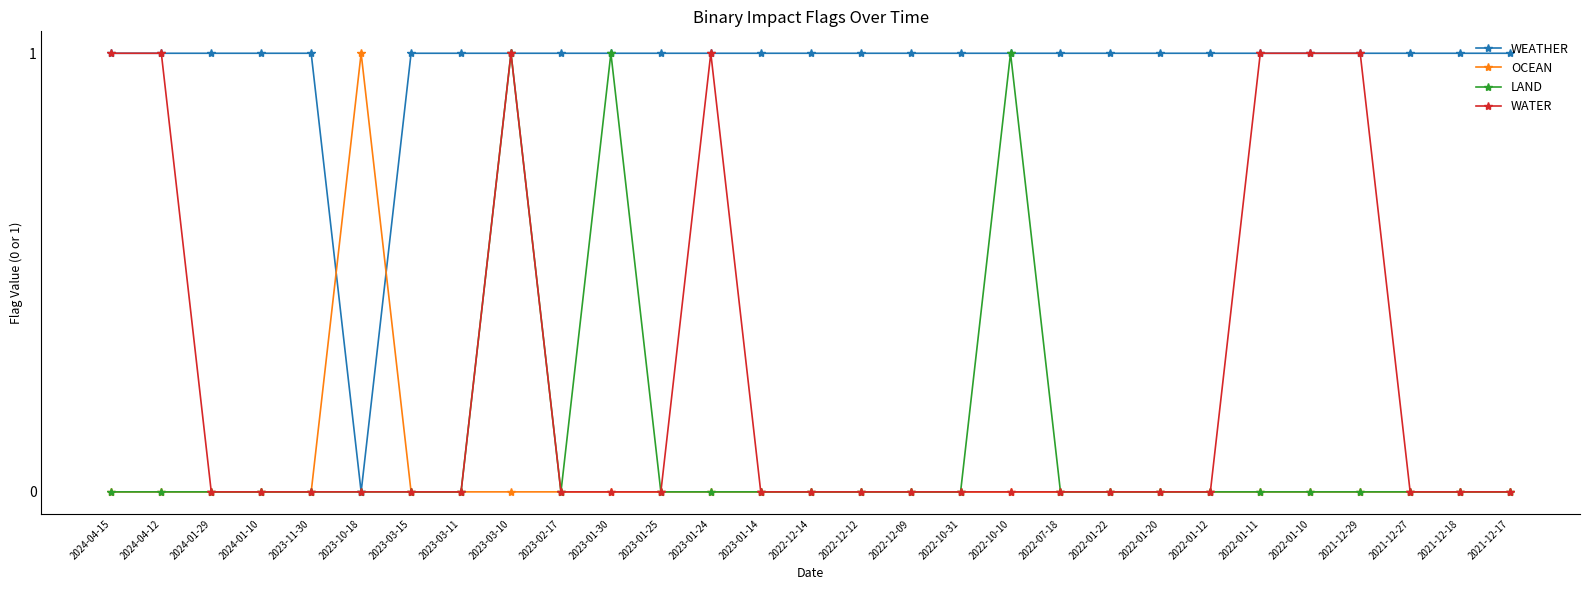

True or false: WATER has more than 1 interior local peaks.

True